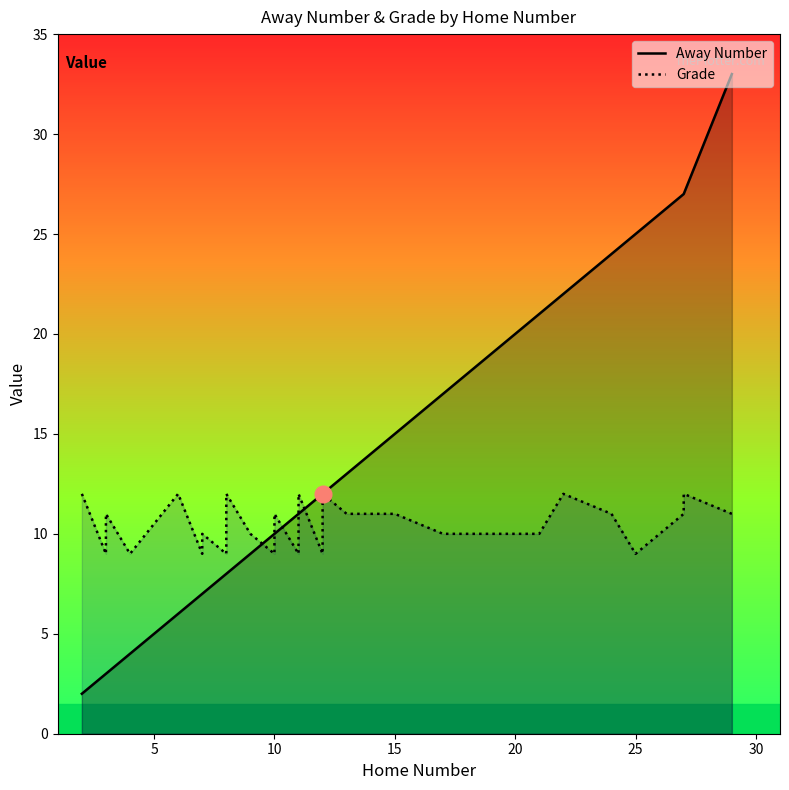

Reading left to right, transcribe all the data shown in this chart.

Away Number: 2	3	3	4	4	6	7	7	8	8	9	10	10	11	11	12	12	13	15	15	17	17	21	22	24	25	26	27	27	33
Grade: 12	9	11	9	9	12	9	10	9	12	10	9	11	9	12	9	12	11	11	11	10	10	10	12	11	9	10	11	12	11